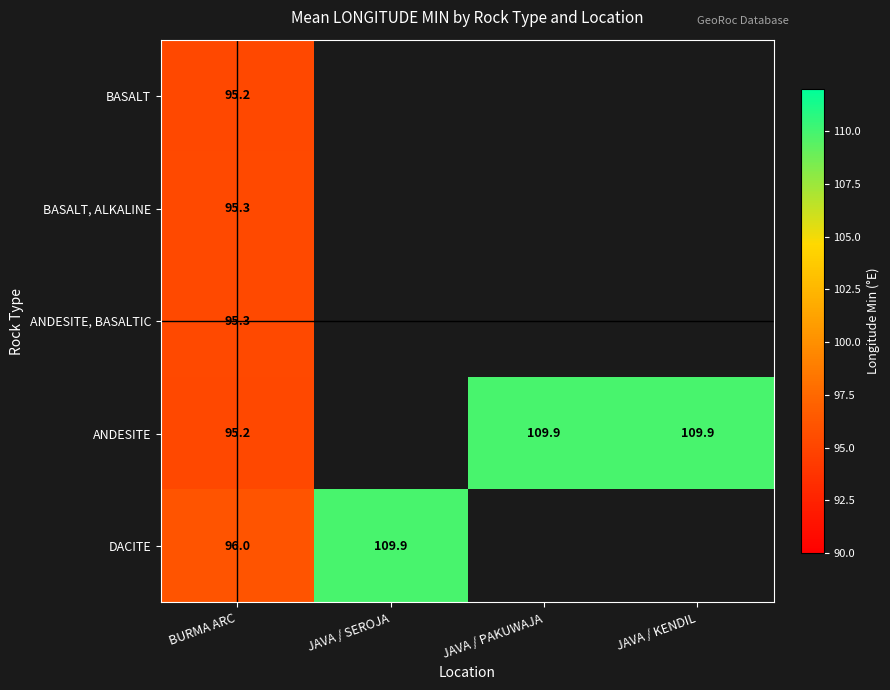

Is the value of BASALT at BURMA ARC greater than the value of ANDESITE at JAVA / PAKUWAJA?

No